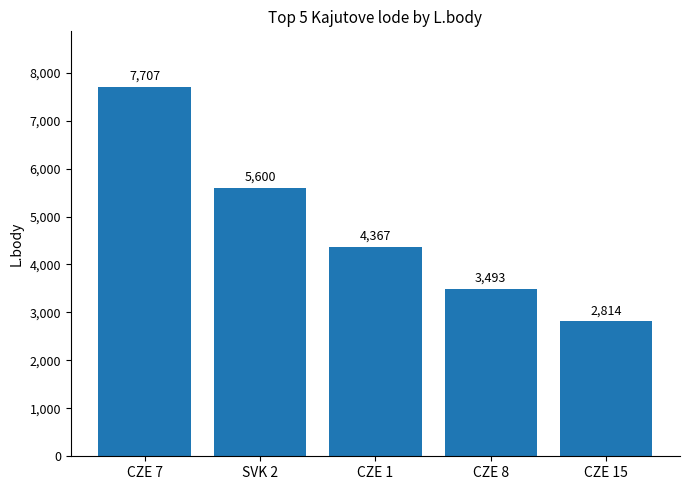

The value at SVK 2 is 2798. True or false?

False